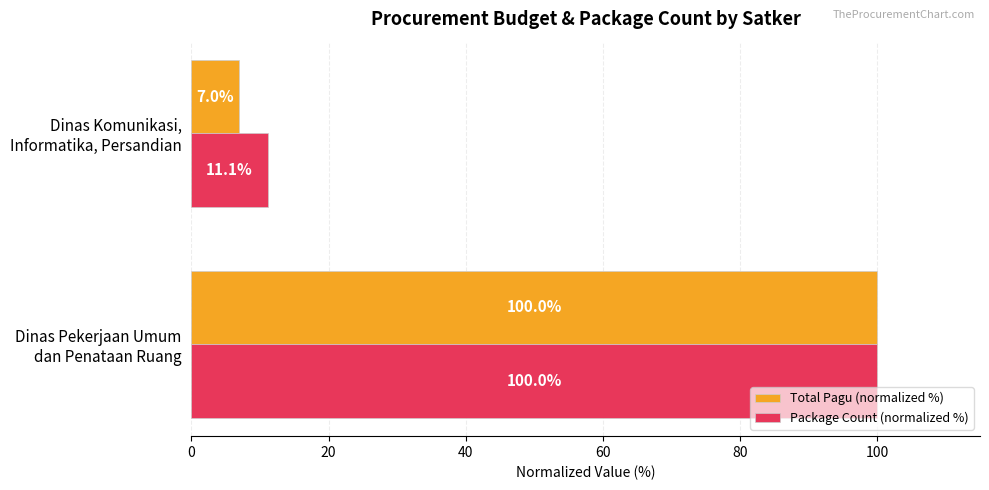

Which series has the largest total across all categories?

Package Count (normalized %)